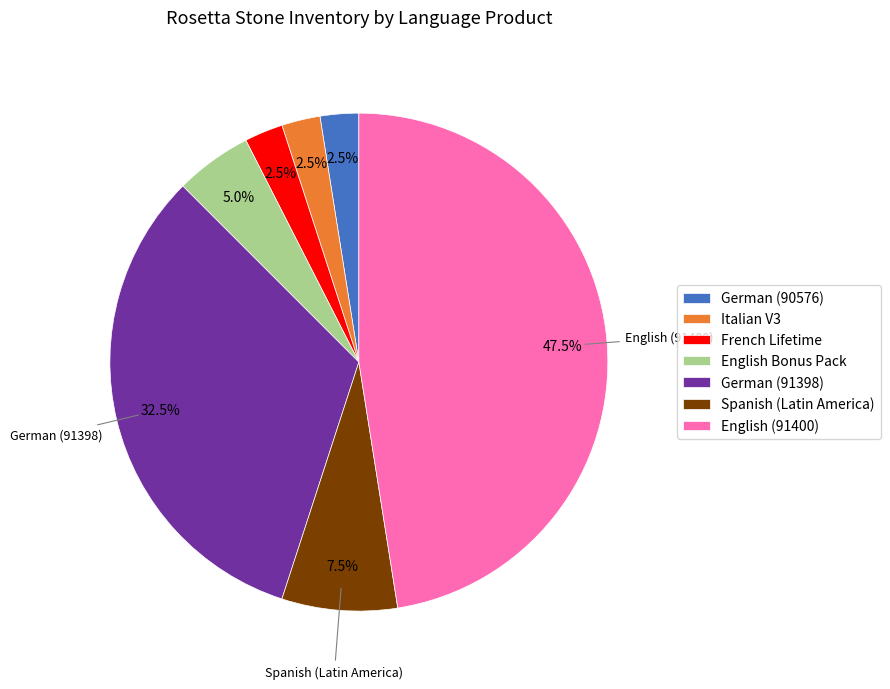

Do French Lifetime and Spanish (Latin America) together represent more than half of the pie?

No